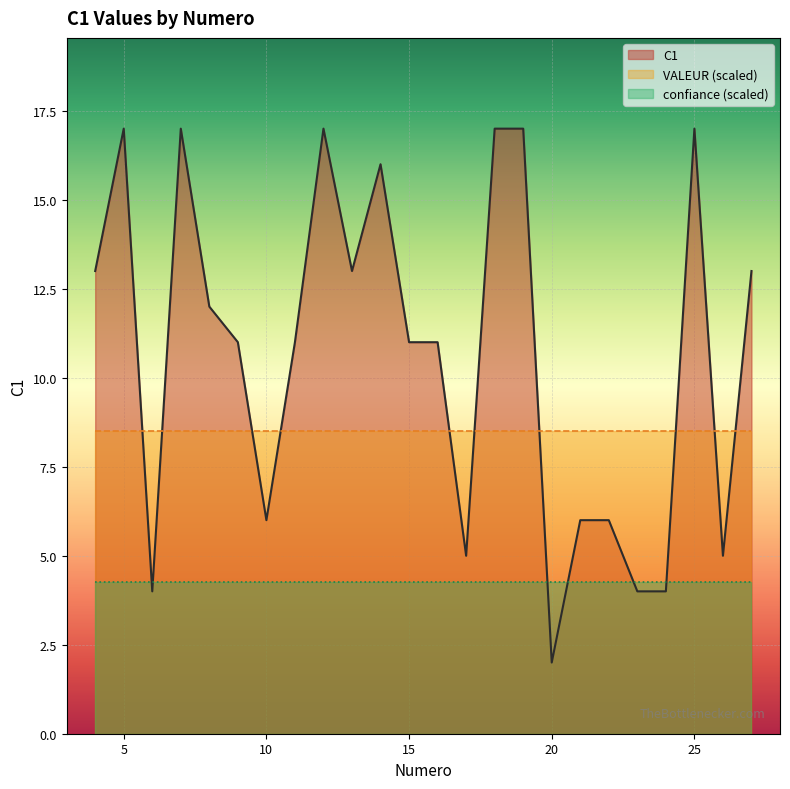

Which category has the lowest value across all series?

20